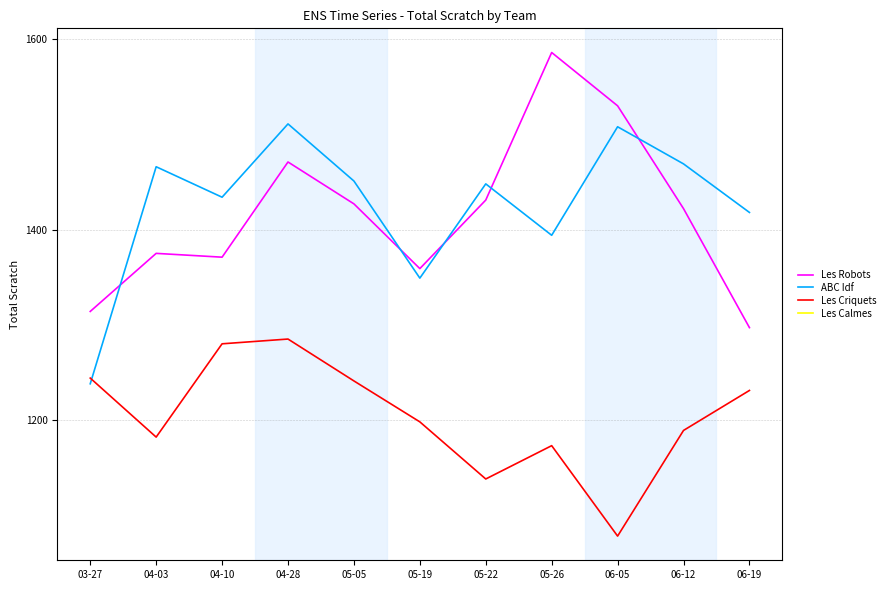

What is the greatest value displayed?

1586.0